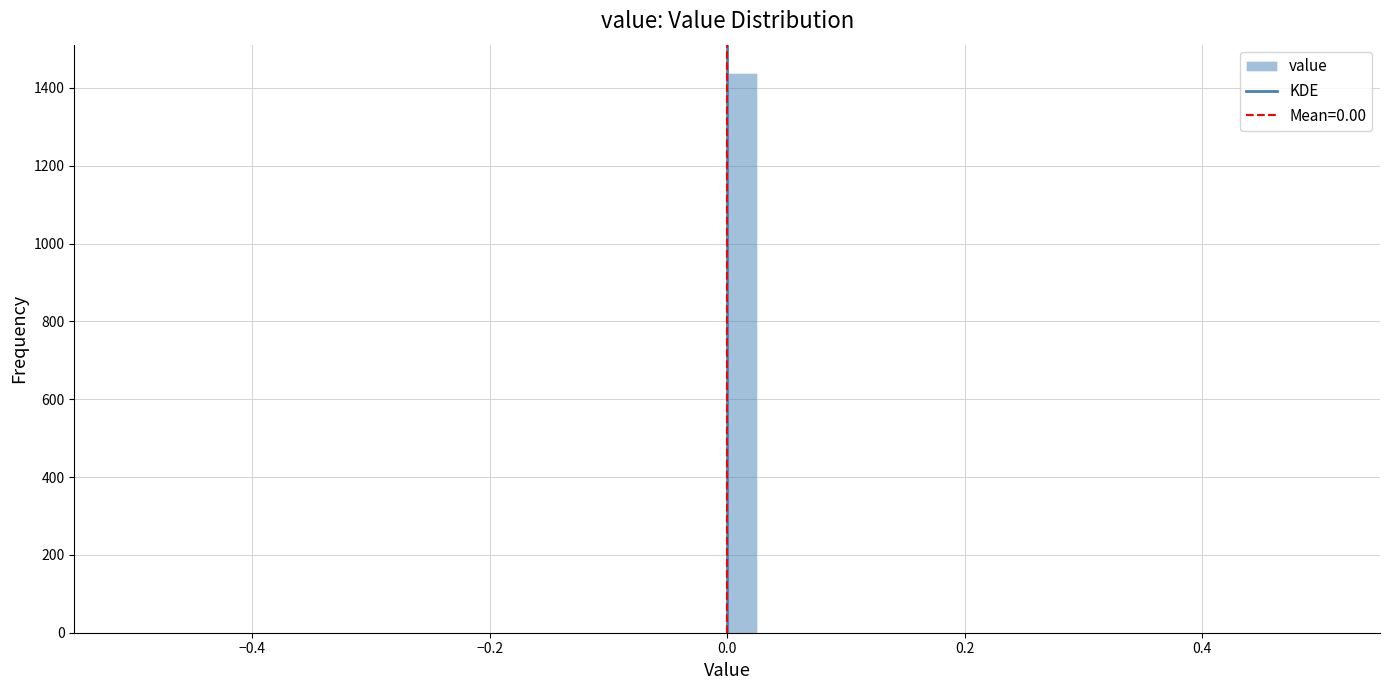

Around what value on the x-axis is the tallest bar? Give the approximate position of its centre, as read against the axis.

0.02